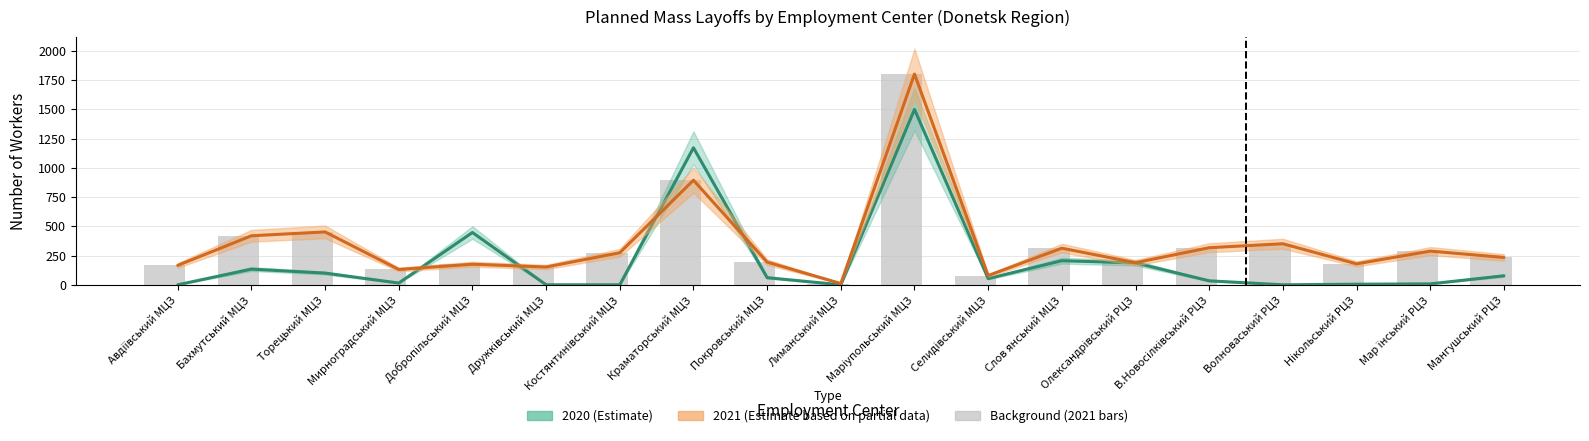

What is the difference between the 2020 (Estimate) values at Лиманський МЦЗ and Краматорський МЦЗ?

1171